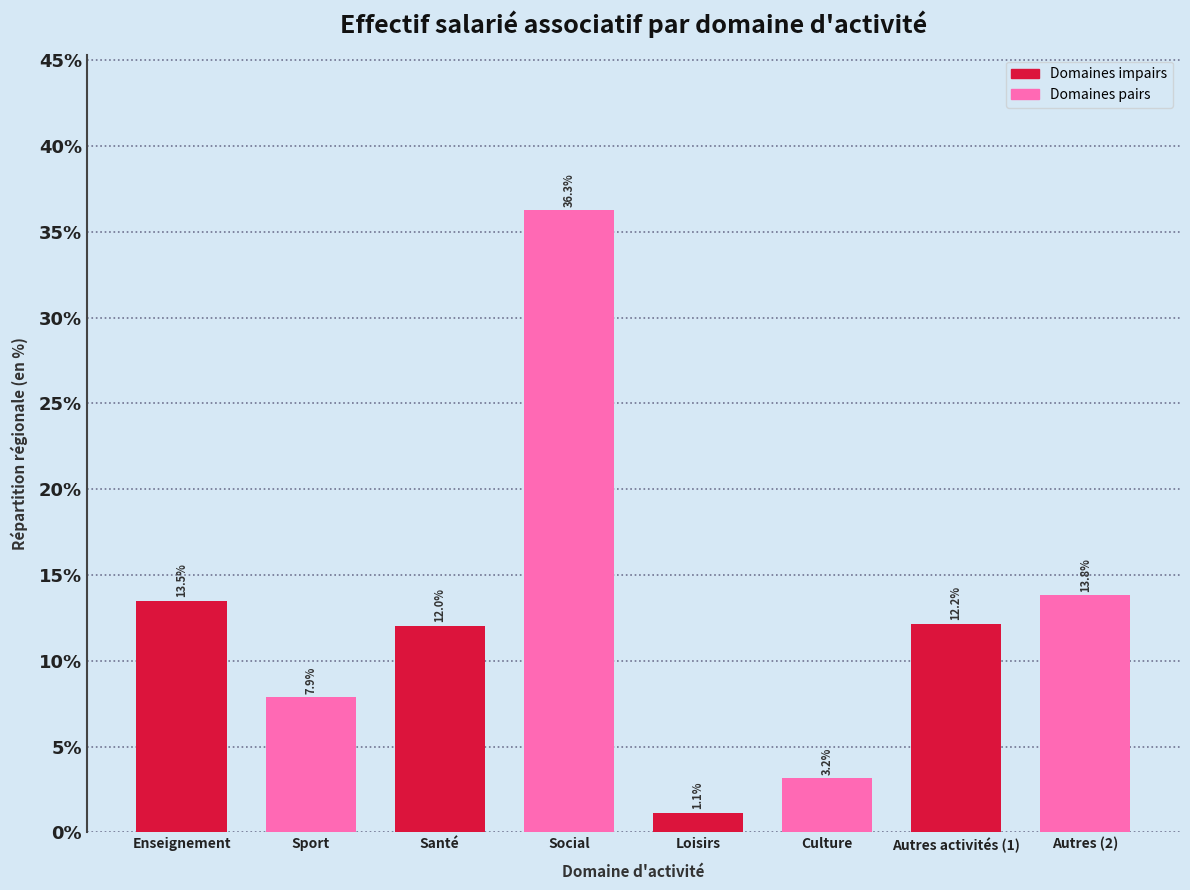

Reading right to left, extract all data points from this chart.

Autres (2)=13.8	Autres activités (1)=12.2	Culture=3.2	Loisirs=1.1	Social=36.3	Santé=12.0	Sport=7.9	Enseignement=13.5